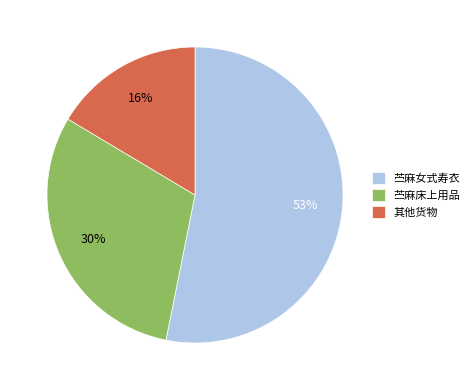

Combined, do 苎麻女式寿衣 and 苎麻床上用品 account for over 50%?

Yes